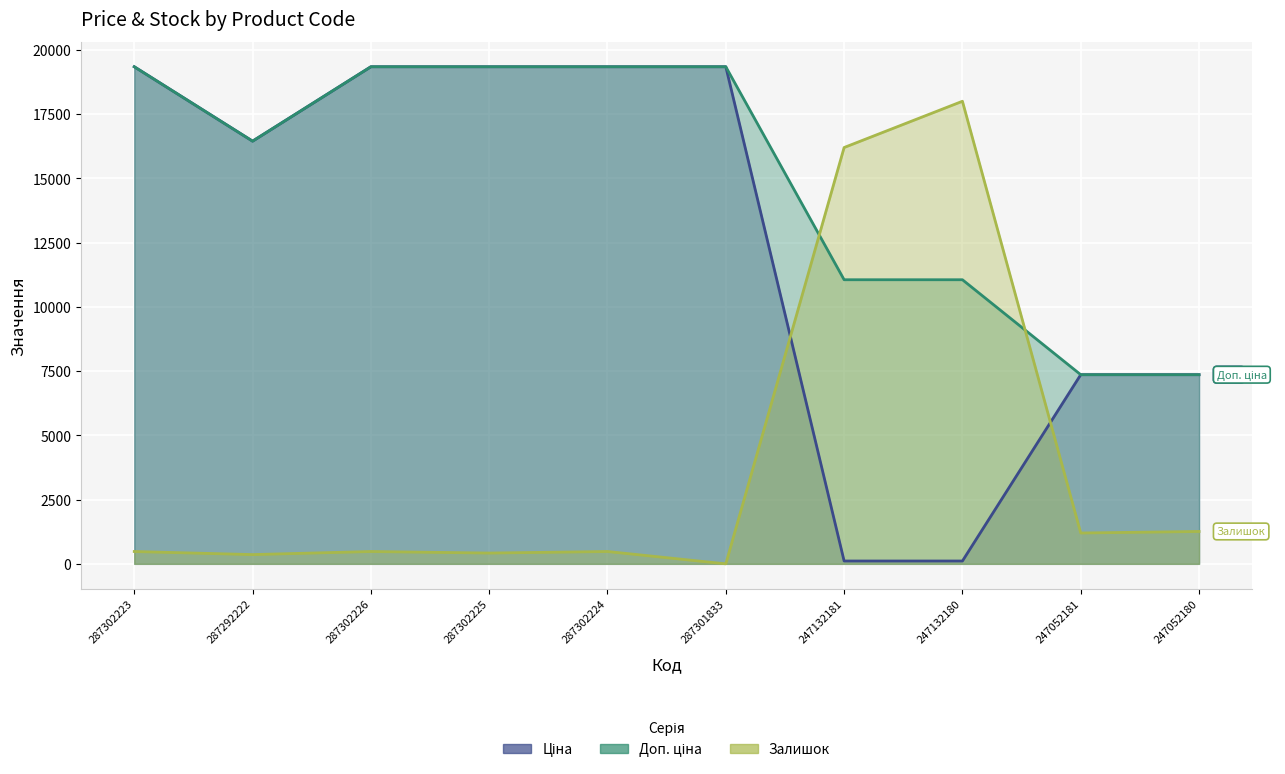

Between which two adjacent categories do Залишок and Доп. ціна first intersect?

287301833 and 247132181